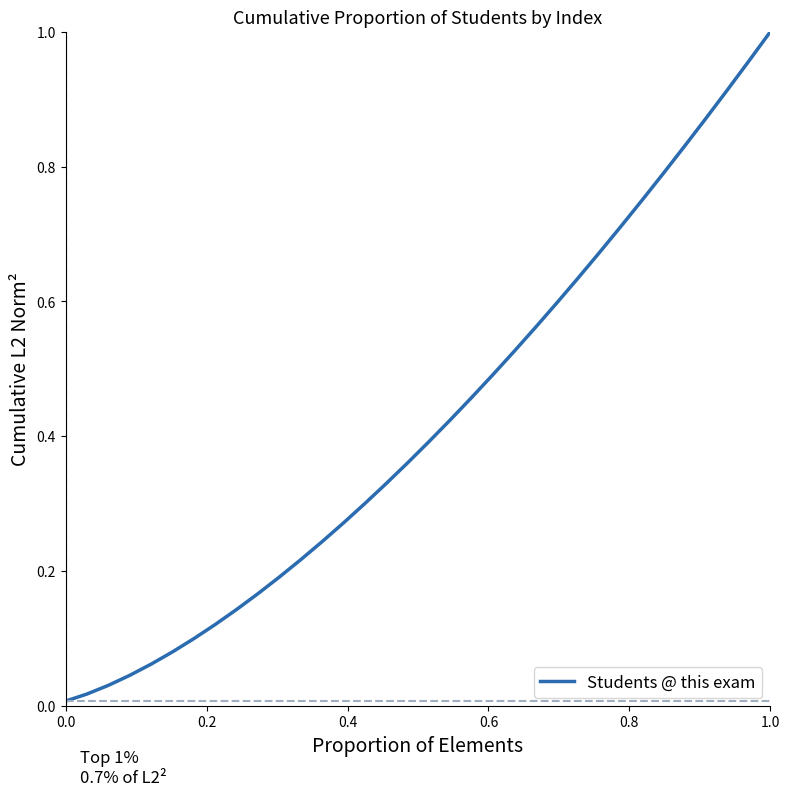

Is it true that the value at 1.0 is 1.0?

True